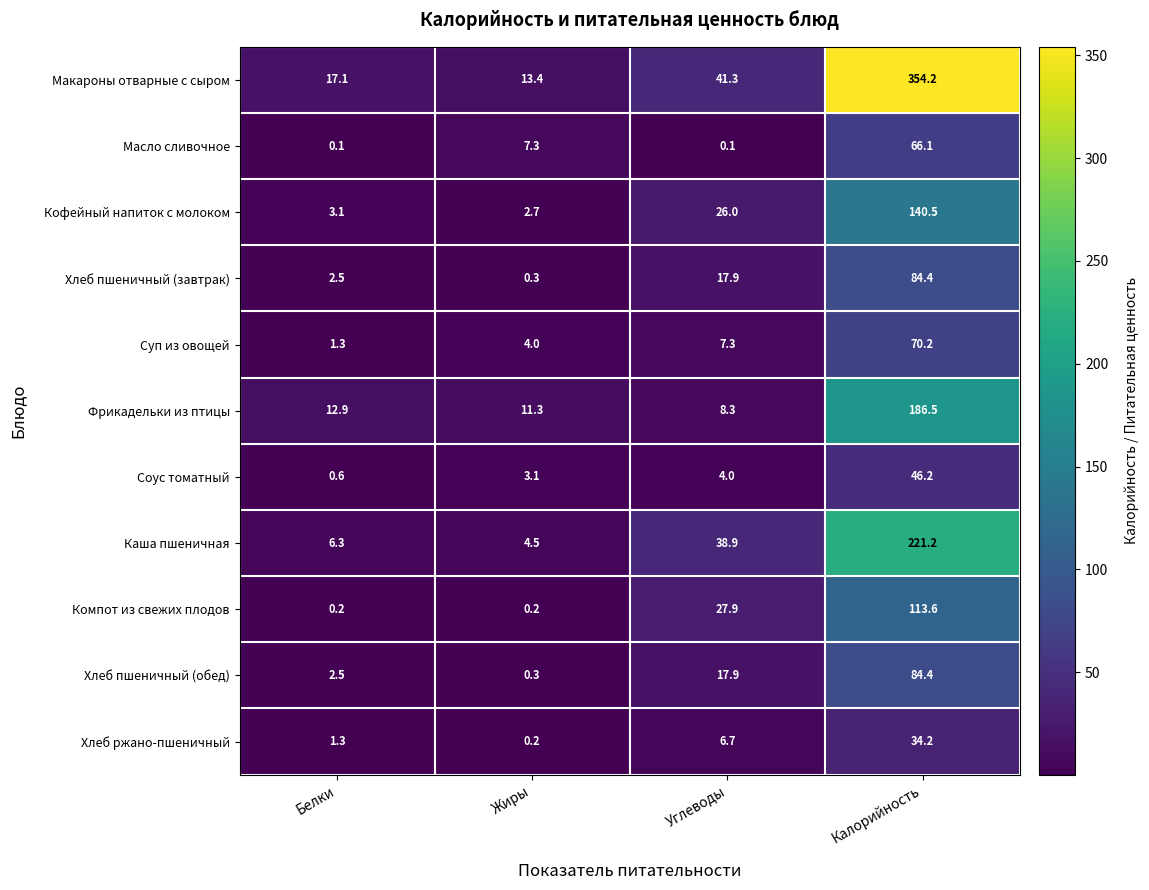

Which category has the highest value across all series?

Калорийность